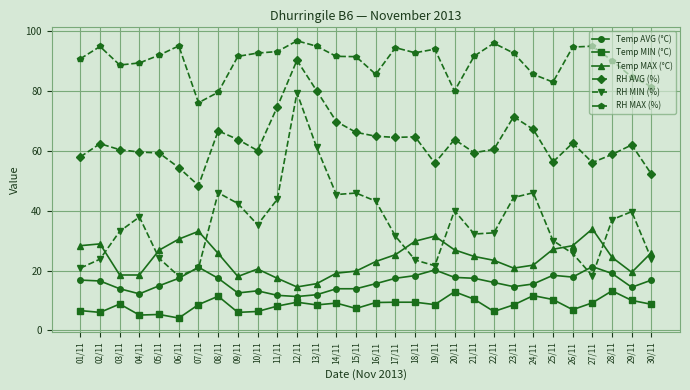

What is the smallest value displayed?

4.1